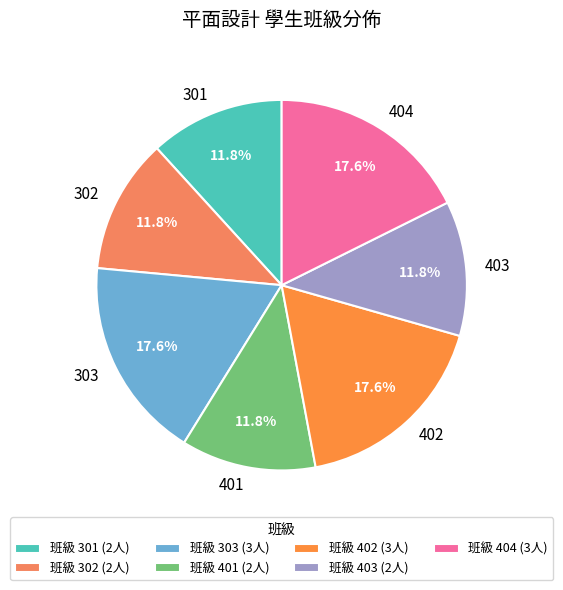

Is the sum of 302 and 404 greater than half?

No